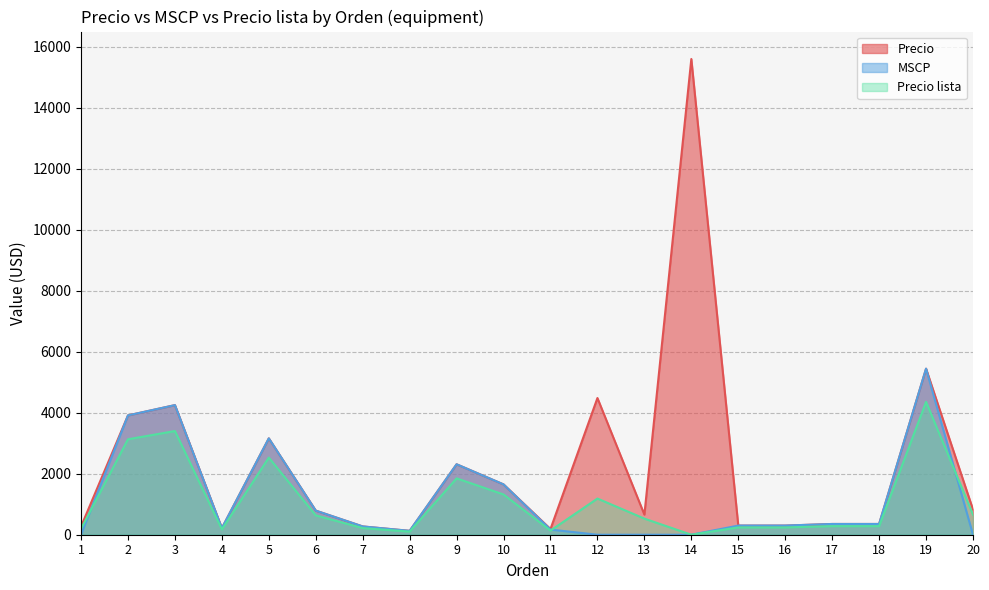

What is the spread (max minus min) of values at 10?

330.0